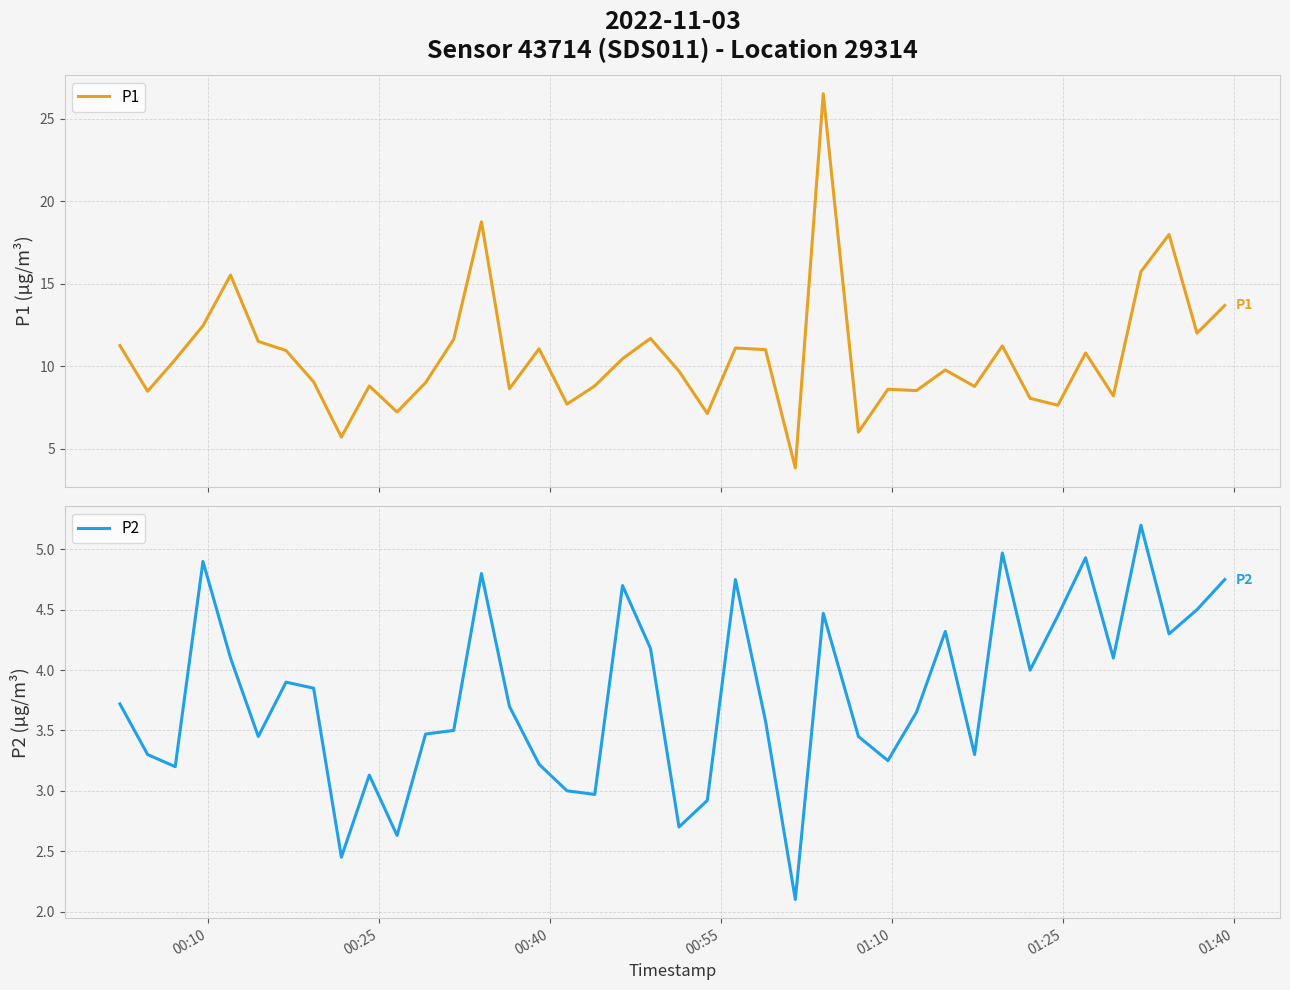

What is the highest value of the P1 series?

26.5